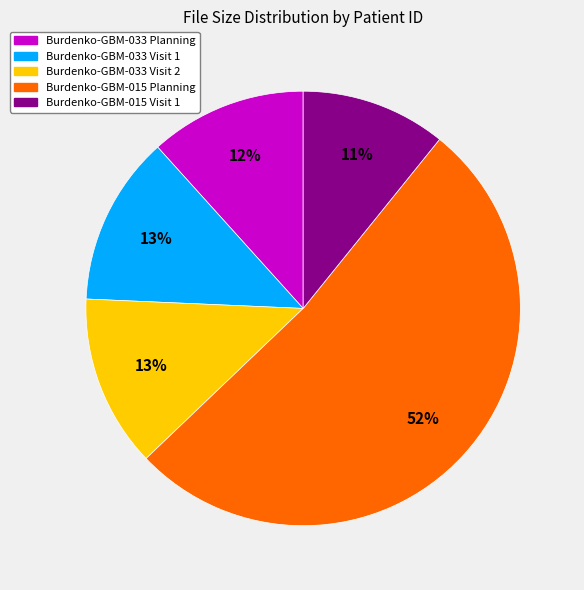

To the nearest percent, what portion does Burdenko-GBM-015 Visit 1 represent?

11%